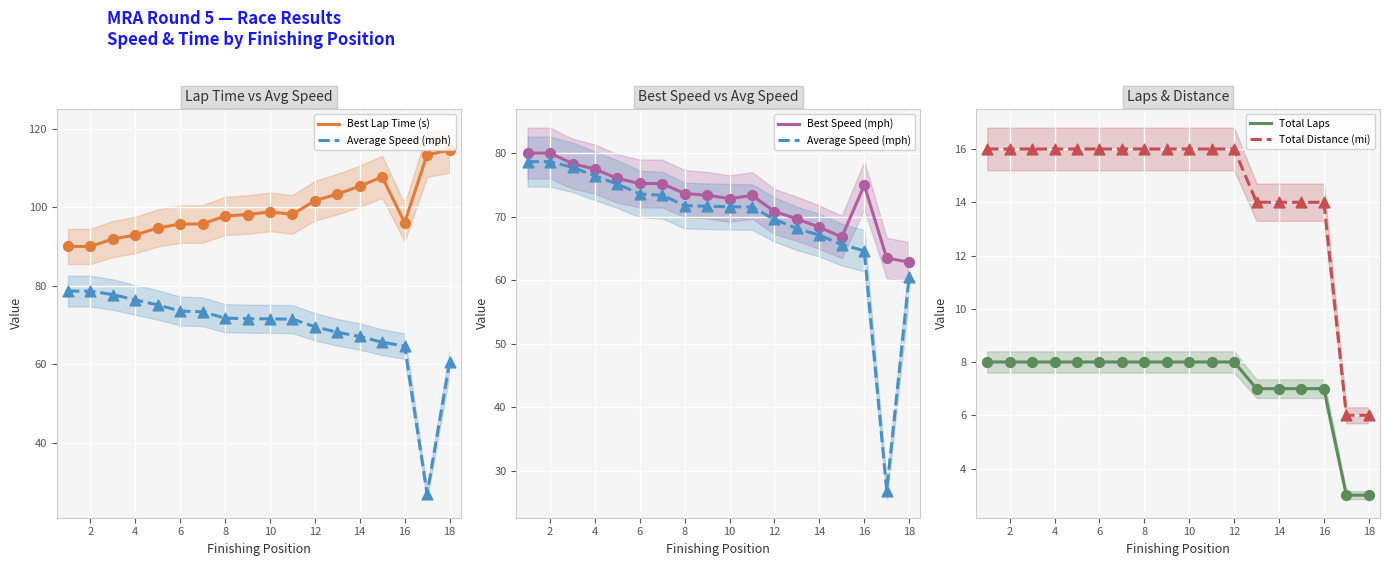

Which series has the widest spread of Y values?

Average Speed (mph)